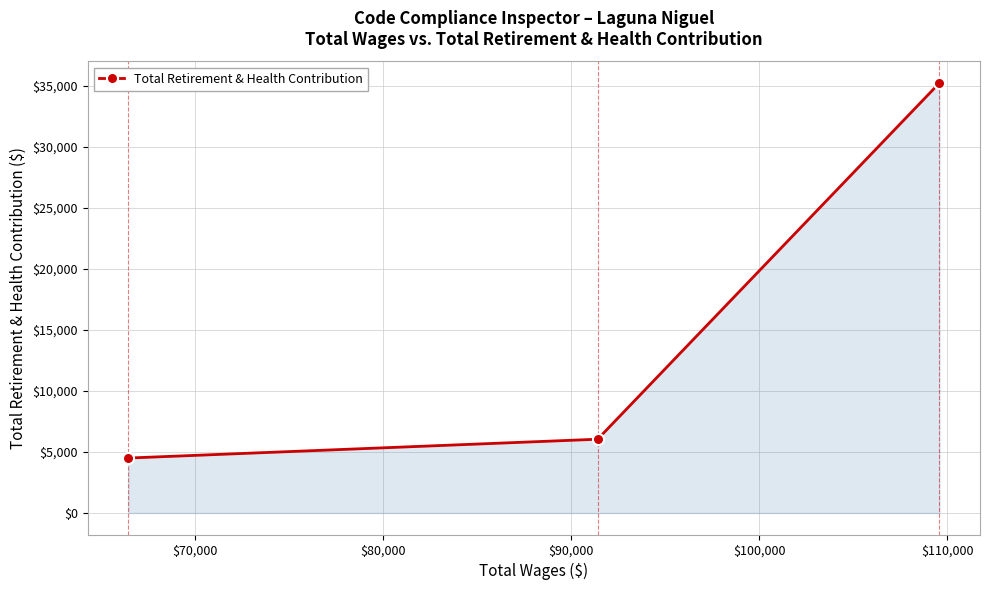

How many data points does each series have?

3